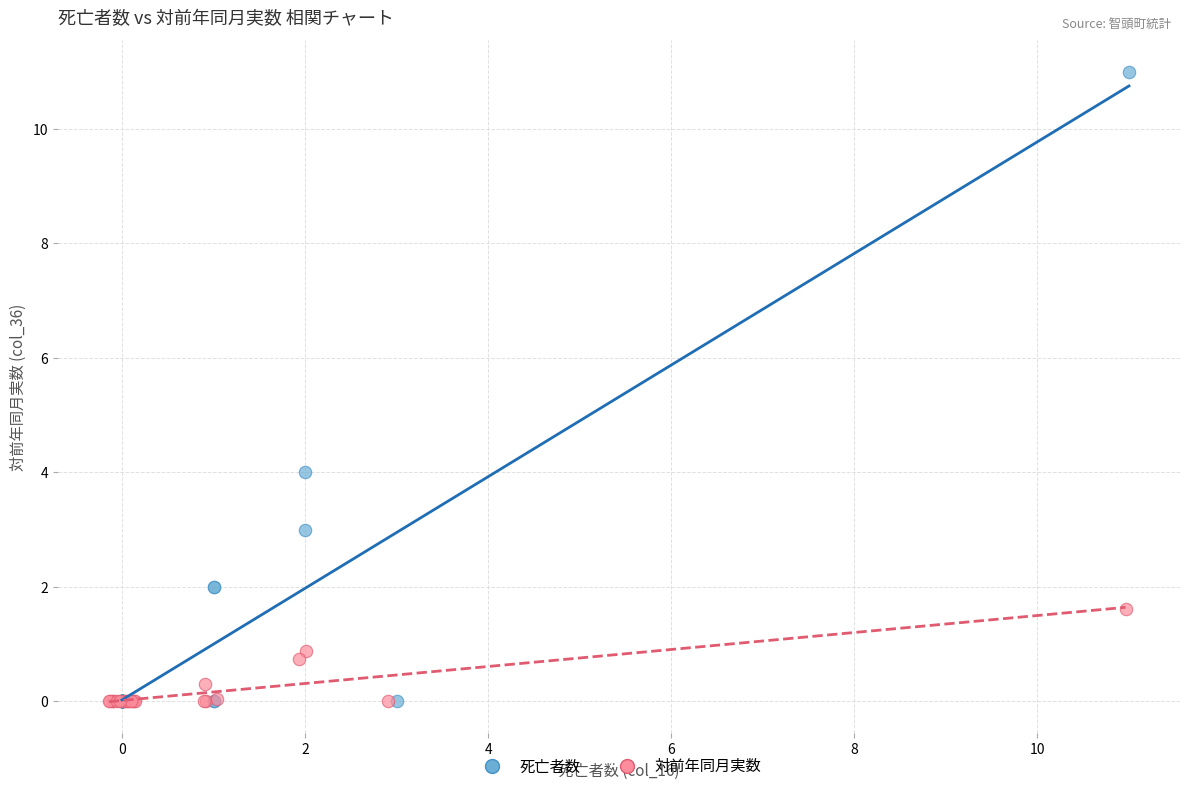

Which series contains the highest Y value?

死亡者数